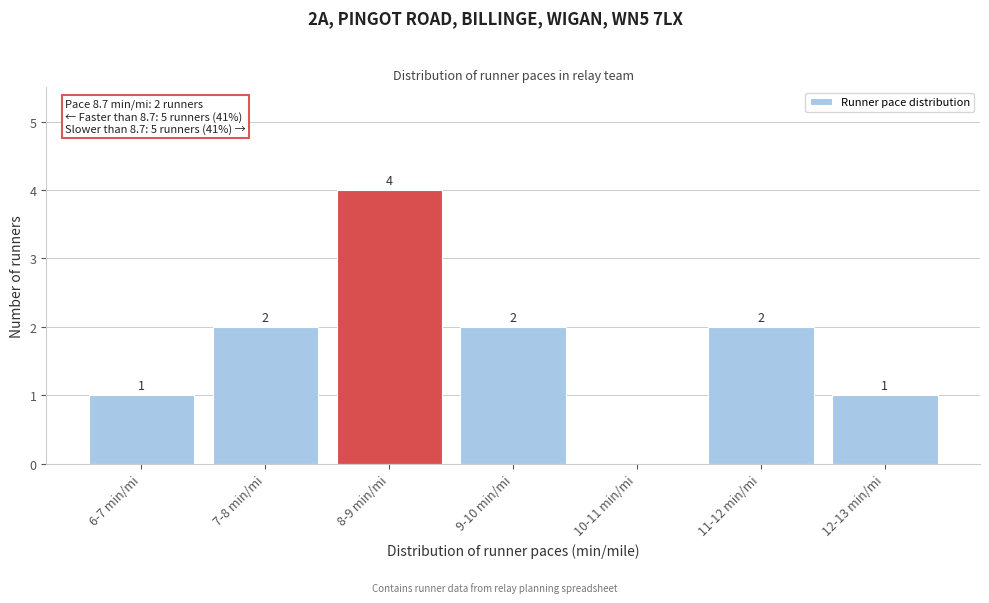

What is the greatest value displayed?

4